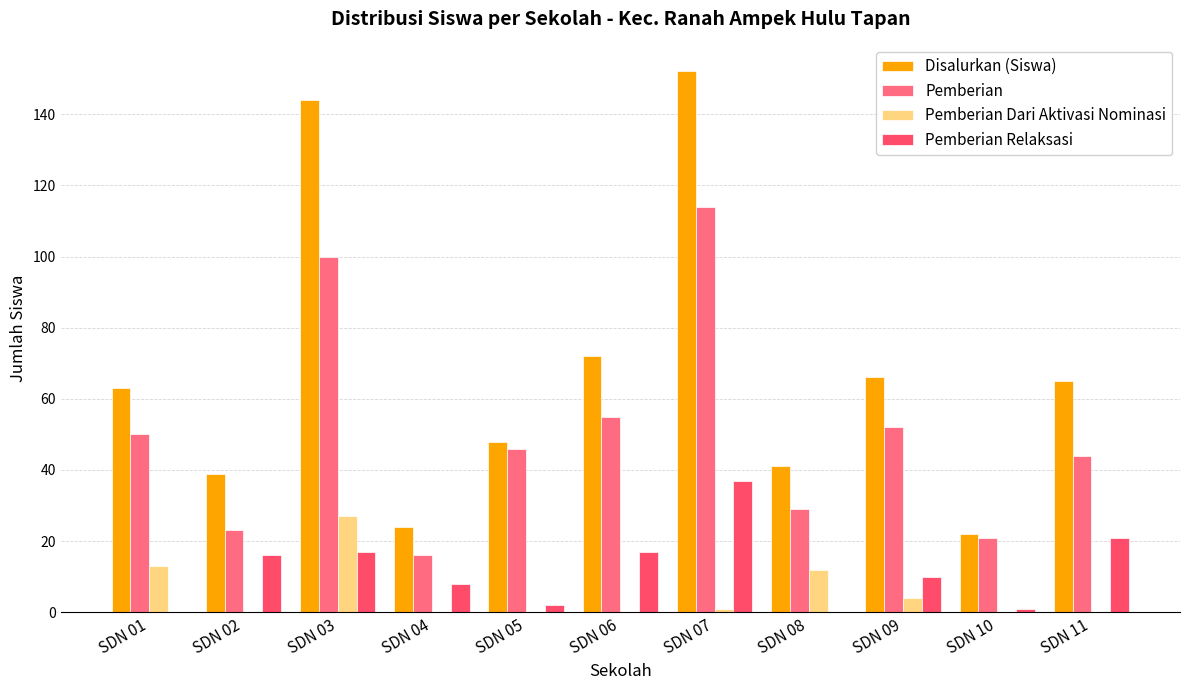

What is the maximum value for Pemberian?

114